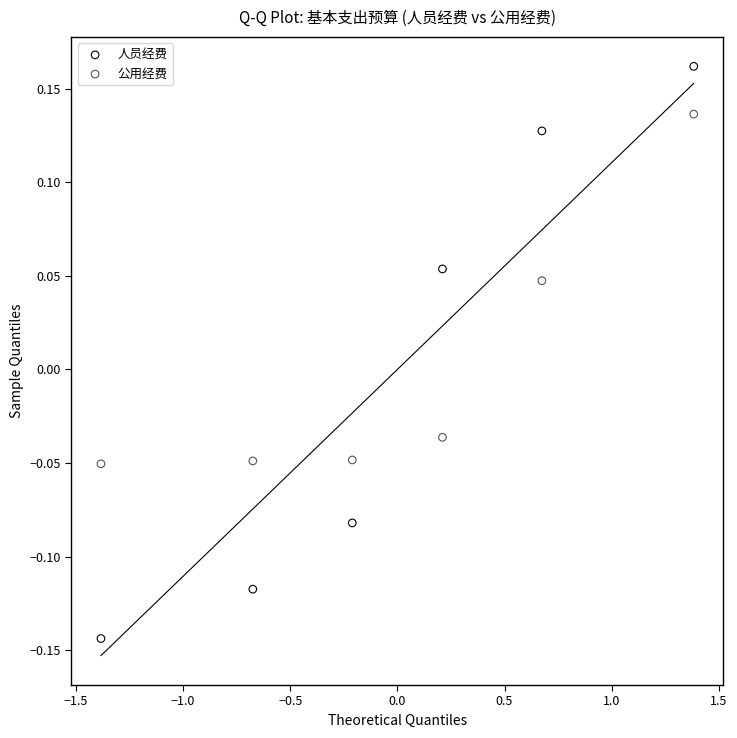

Which series contains the highest Y value?

人员经费